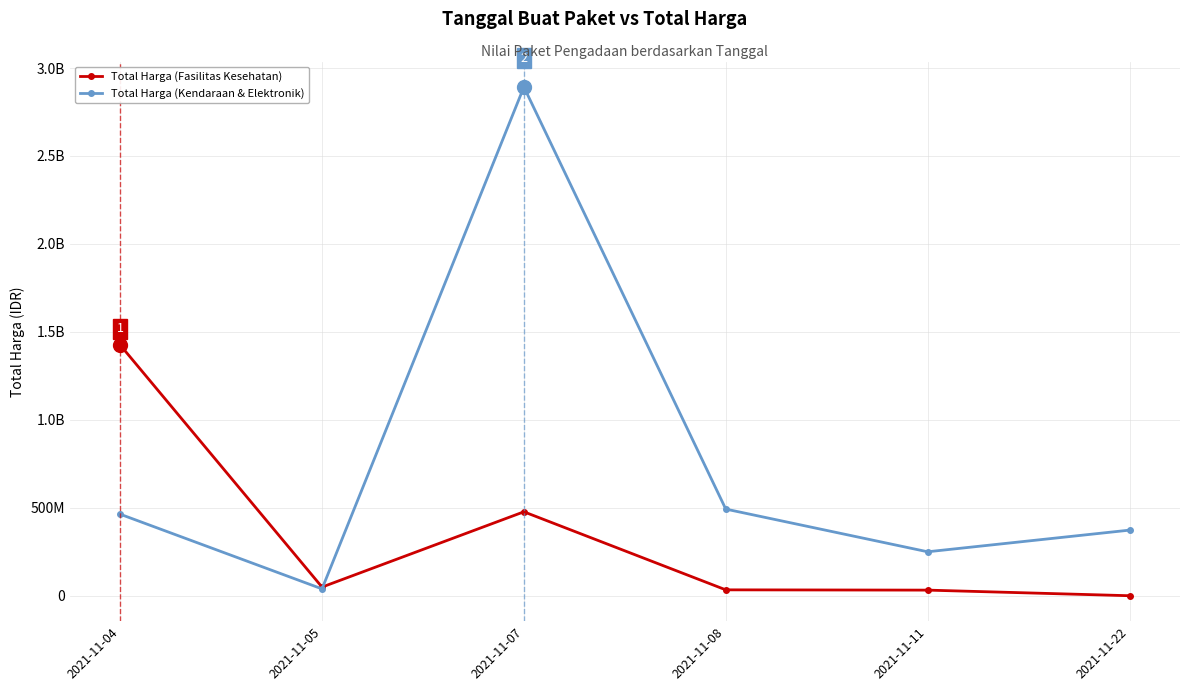

What are all the series names shown in the legend?

Total Harga (Fasilitas Kesehatan), Total Harga (Kendaraan & Elektronik)